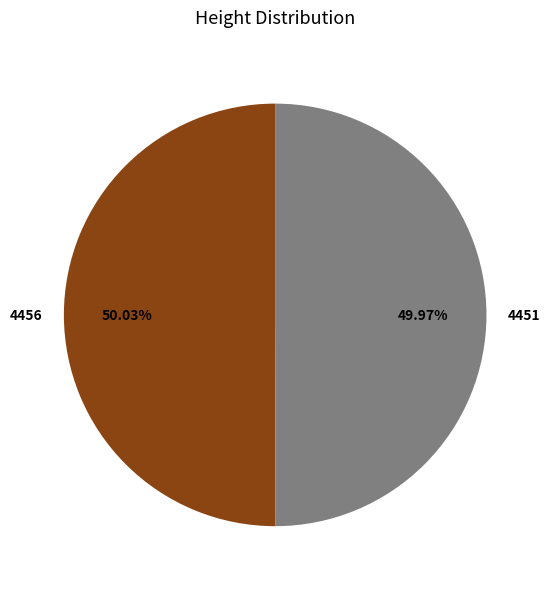

What is the ratio of the value at 4451 to the value at 4456?

1.0